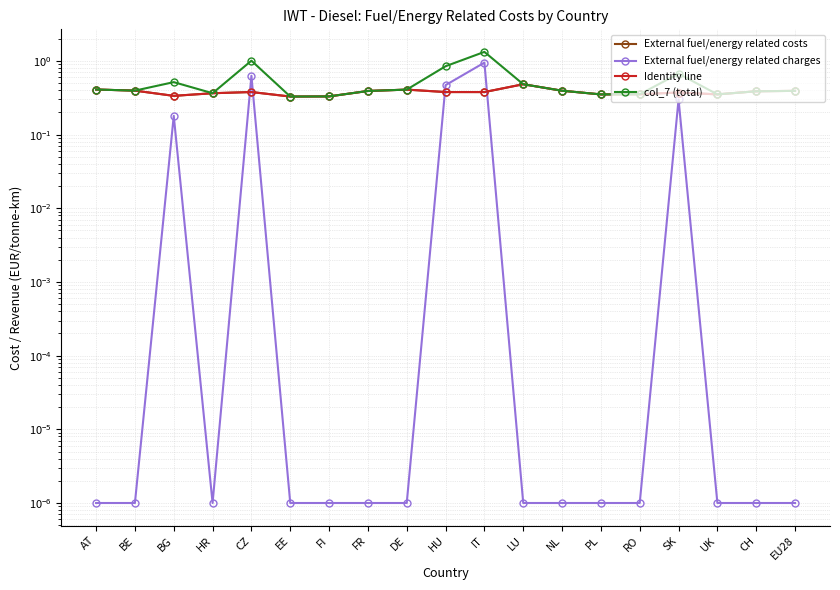

Reading left to right, what are all the values shown in this chart?

External fuel/energy related costs: 0.4	0.4	0.3	0.4	0.4	0.3	0.3	0.4	0.4	0.4	0.4	0.5	0.4	0.4	0.4	0.4	0.4	0.4	0.4
External fuel/energy related charges: 0.0	0.0	0.2	0.0	0.6	0.0	0.0	0.0	0.0	0.5	1.0	0.0	0.0	0.0	0.0	0.3	0.0	0.0	0.0
Identity line: 0.4	0.4	0.3	0.4	0.4	0.3	0.3	0.4	0.4	0.4	0.4	0.5	0.4	0.4	0.4	0.4	0.4	0.4	0.4
col_7 (total): 0.4	0.4	0.5	0.4	1.0	0.3	0.3	0.4	0.4	0.8	1.3	0.5	0.4	0.4	0.4	0.7	0.4	0.4	0.4